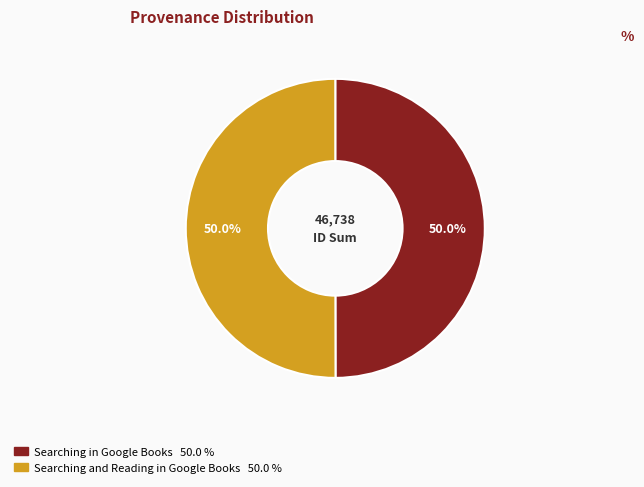

To the nearest percent, what is the combined percentage of Searching in Google Books and Searching and Reading in Google Books?

100%